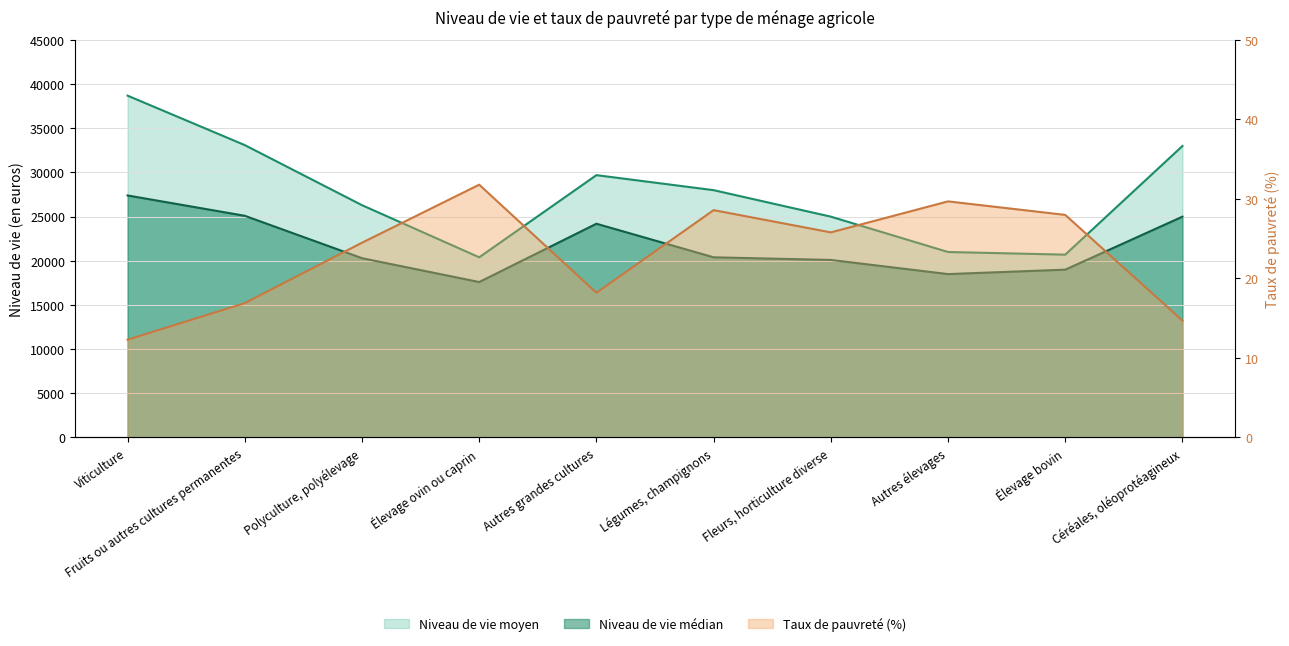

Rank the series at Élevage bovin from highest to lowest value.

Niveau de vie moyen, Niveau de vie médian, Taux de pauvreté (%)